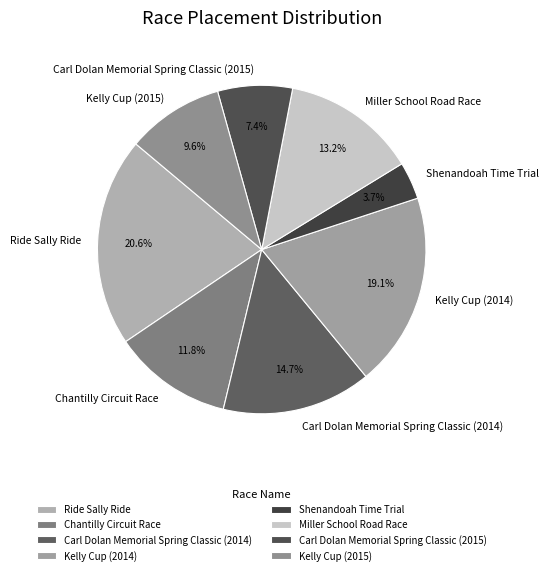

Is Kelly Cup (2015) the majority of the pie?

No